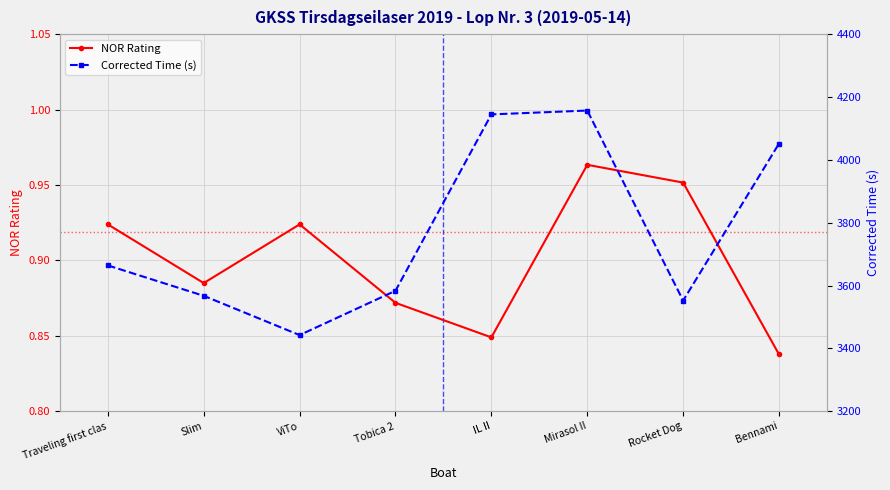

Rank the categories by NOR Rating value from lowest to highest.

Bennami, IL II, Tobica 2, Slim, Traveling first clas, ViTo, Rocket Dog, Mirasol II